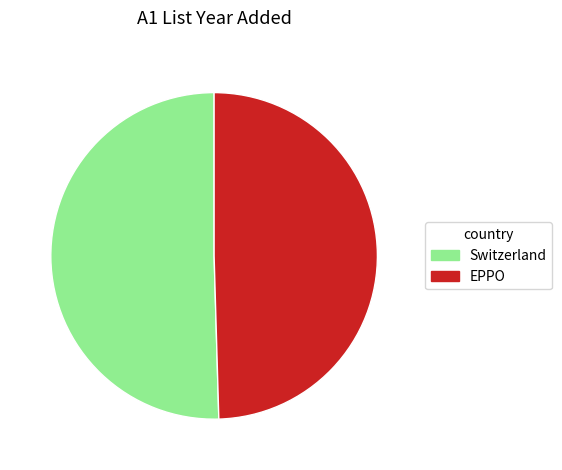

How many slices are in this pie chart?

2